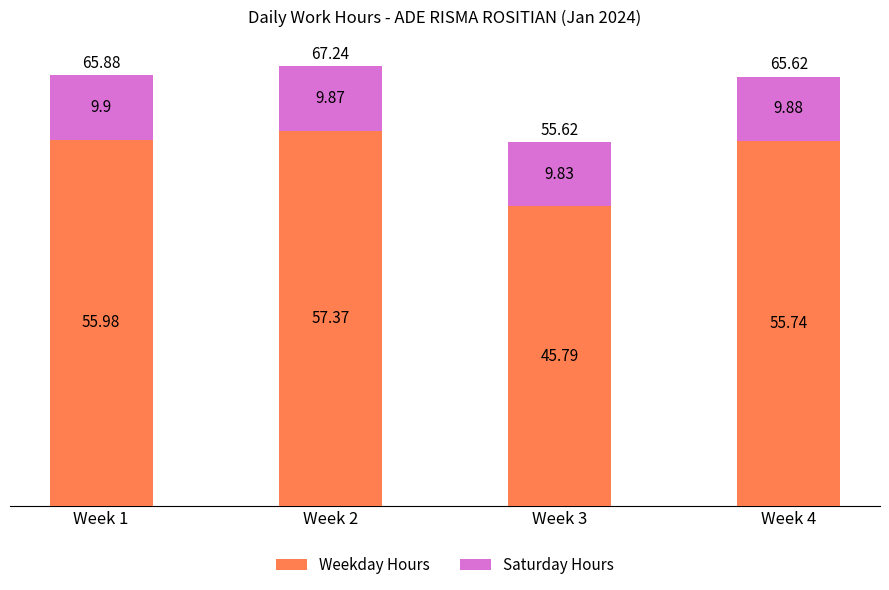

Rank the categories by Weekday Hours value from highest to lowest.

Week 2, Week 1, Week 4, Week 3